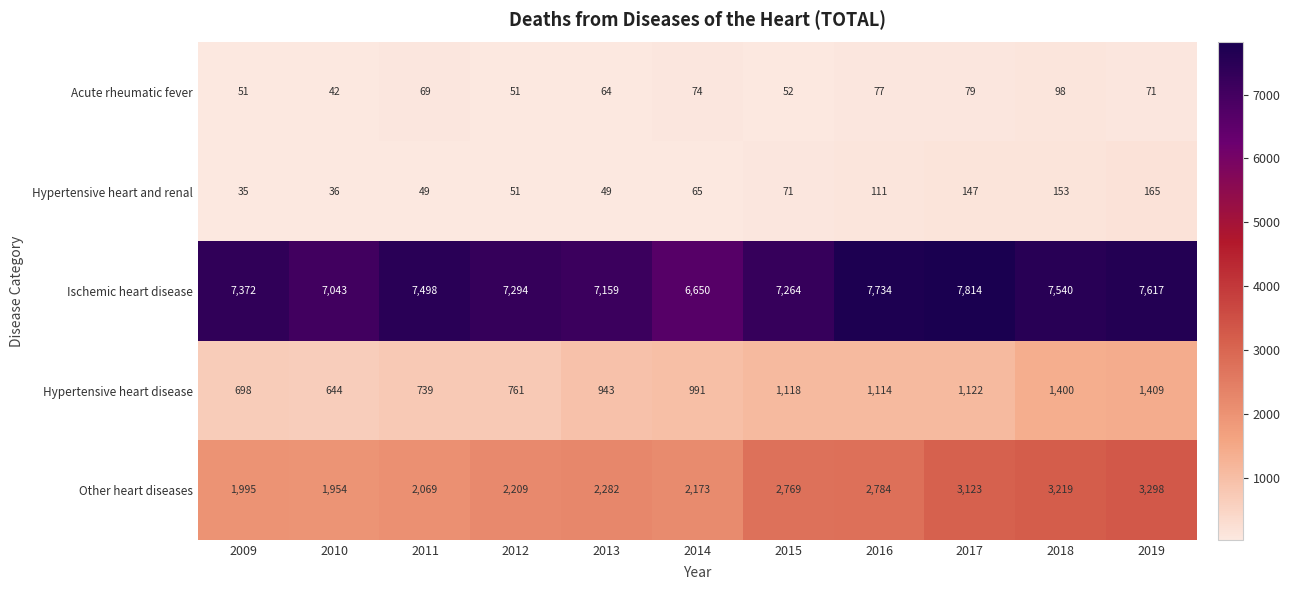

Which category has the highest value in the Other heart diseases series?

2019